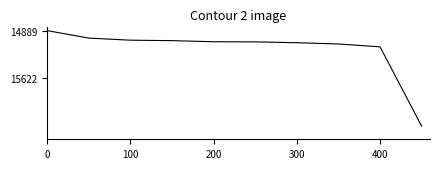

How many categories are shown in the chart?

10